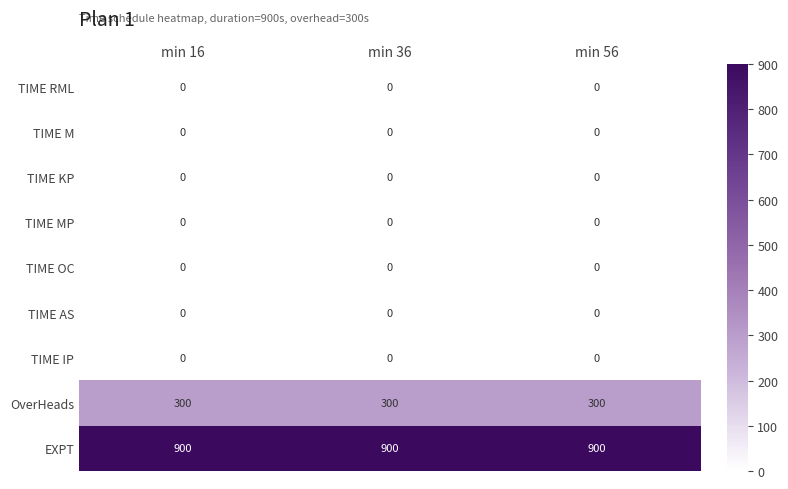

What is the sum of all EXPT values?

2700